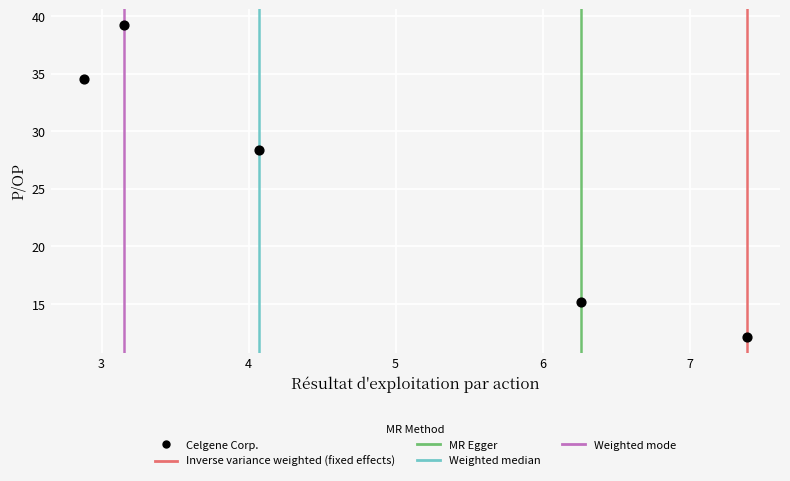

What is the average Y value?

25.9